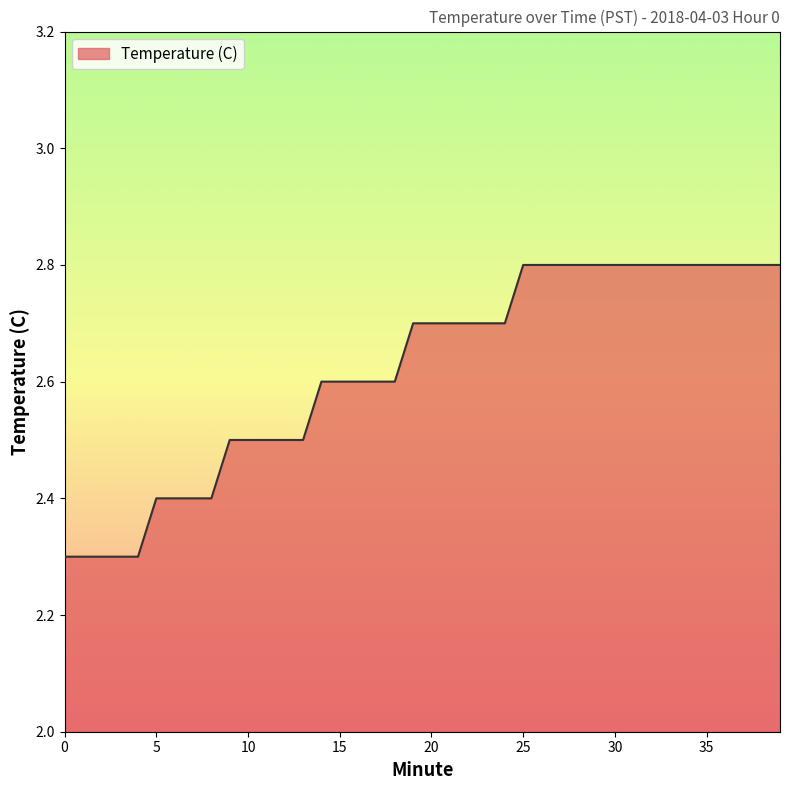

What is the greatest value displayed?

2.8